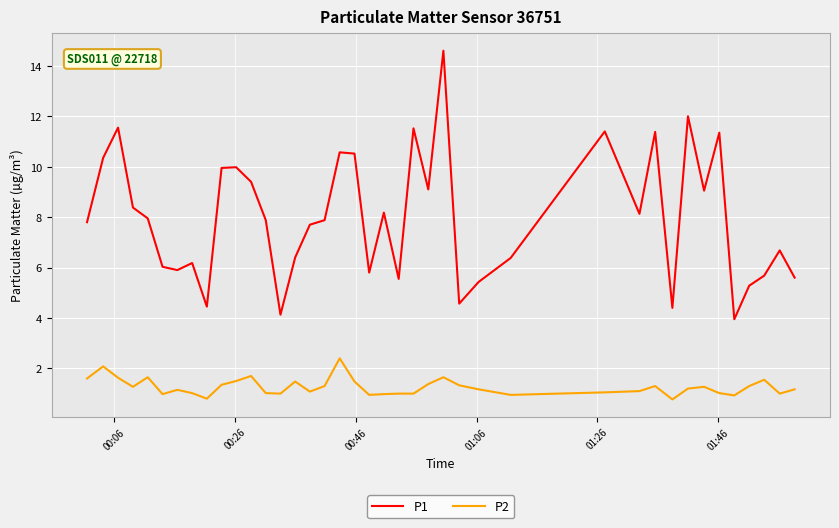

True or false: P1 and P2 intersect in this chart.

False